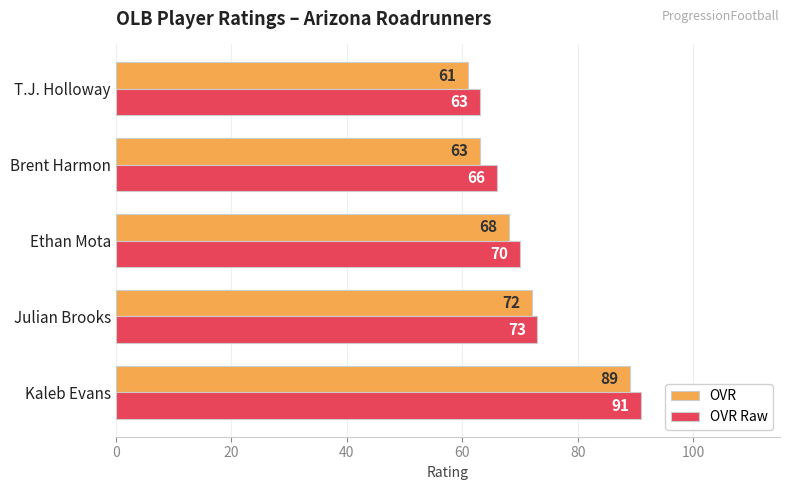

Between Ethan Mota and Brent Harmon, which series saw the biggest shift?

OVR